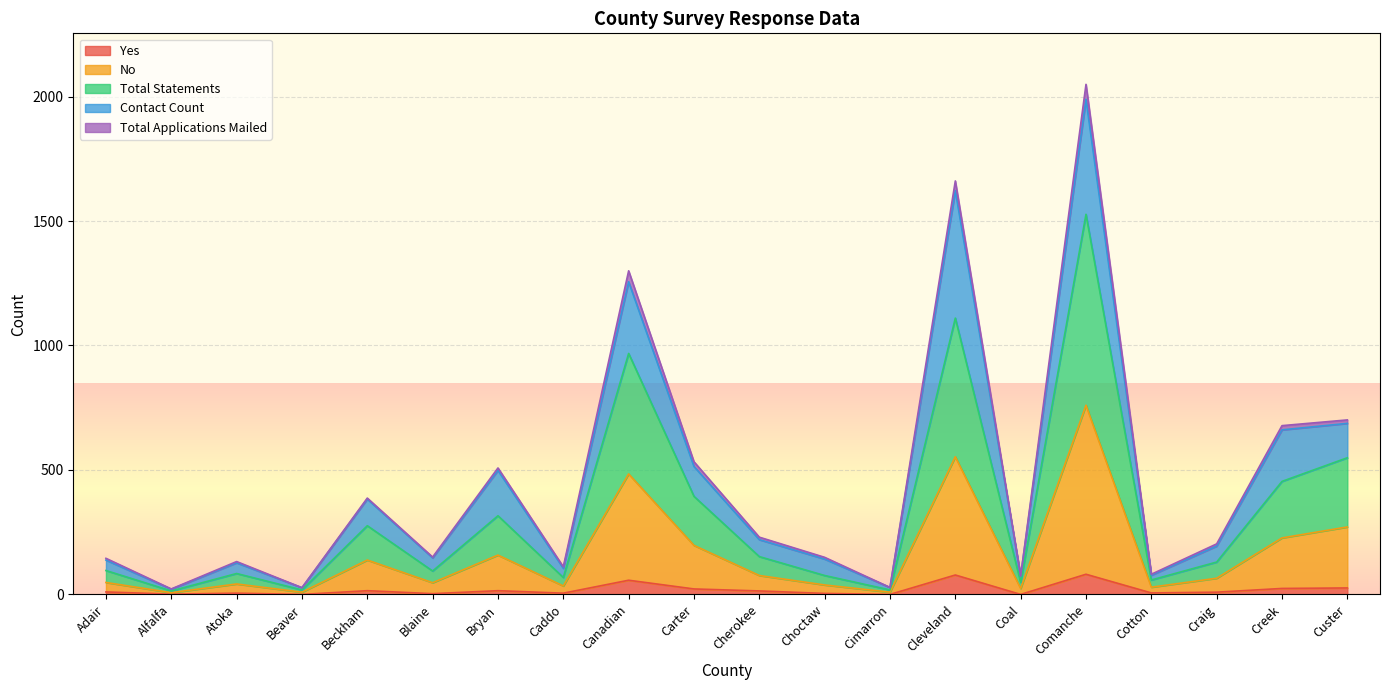

What is the highest value of the Yes series?

81